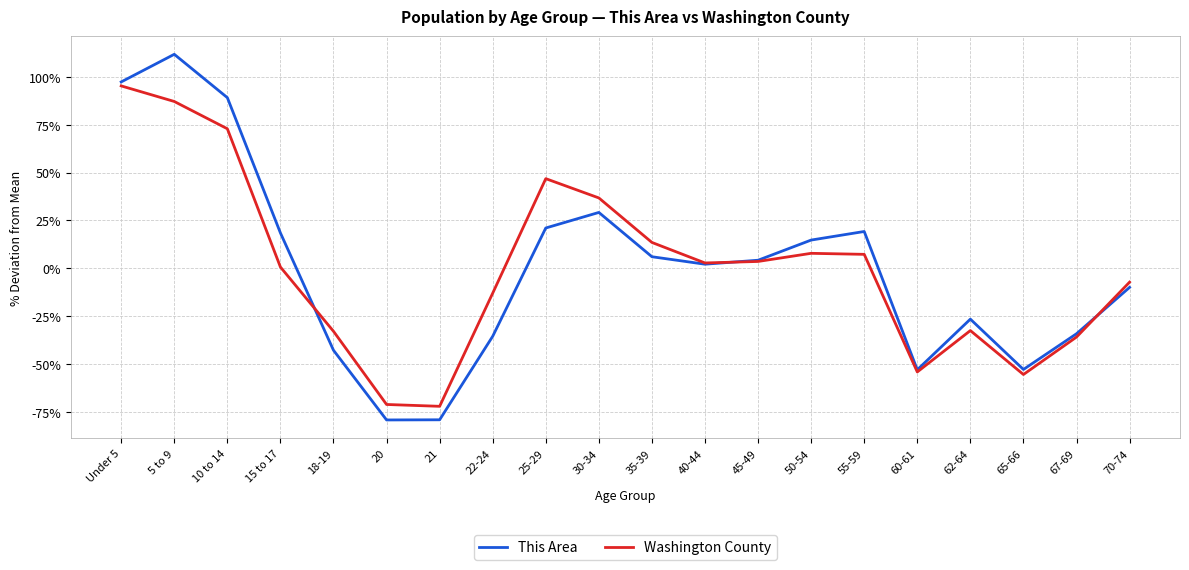

Which category has the highest value across all series?

5 to 9